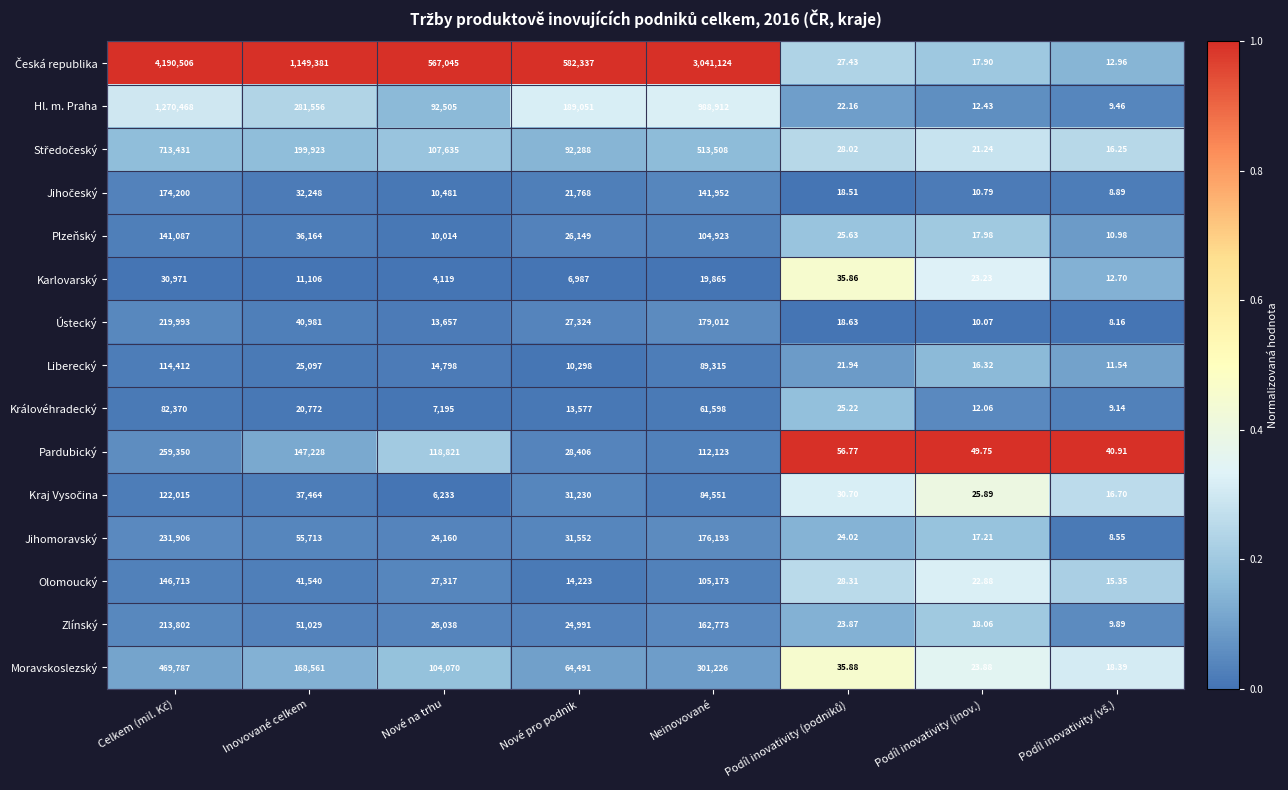

What is the maximum value shown in the chart?

4190506.0